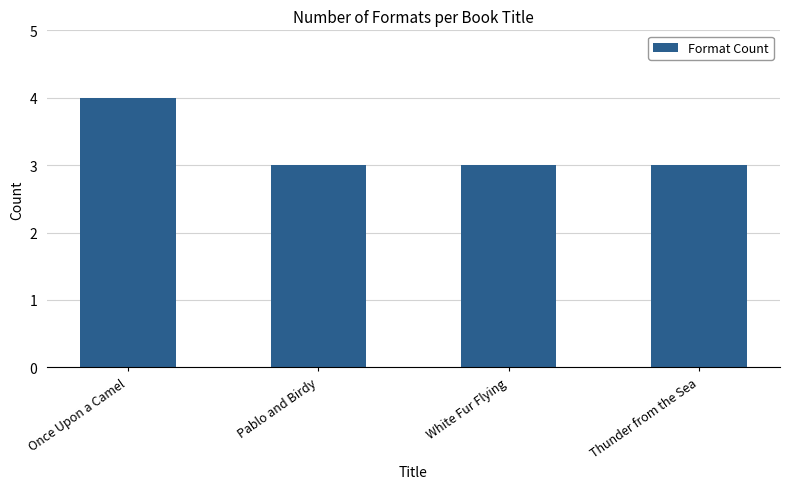

The chart shows a value of 3 at White Fur Flying. True or false?

True